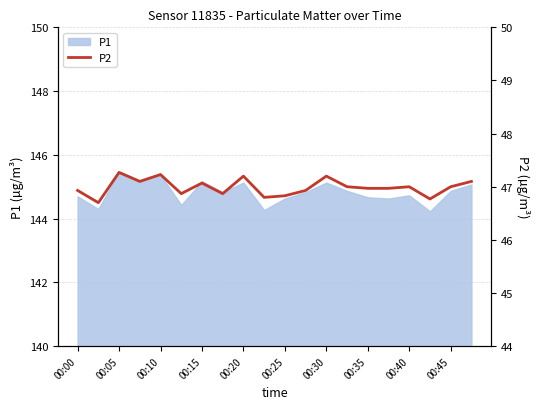

What is the highest value of the P1 series?

145.5